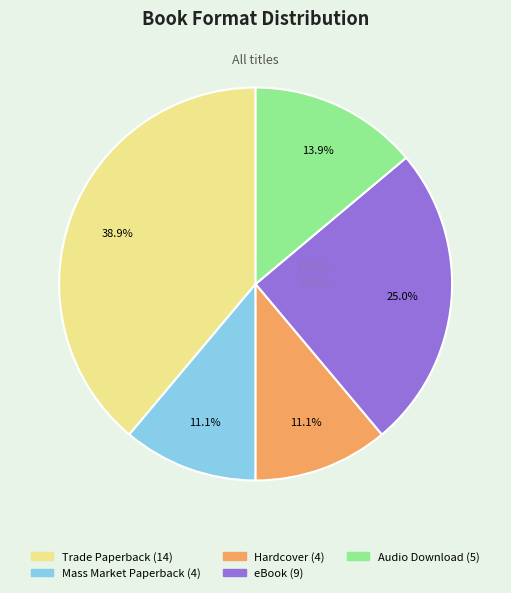

Which slice is the largest?

Trade Paperback